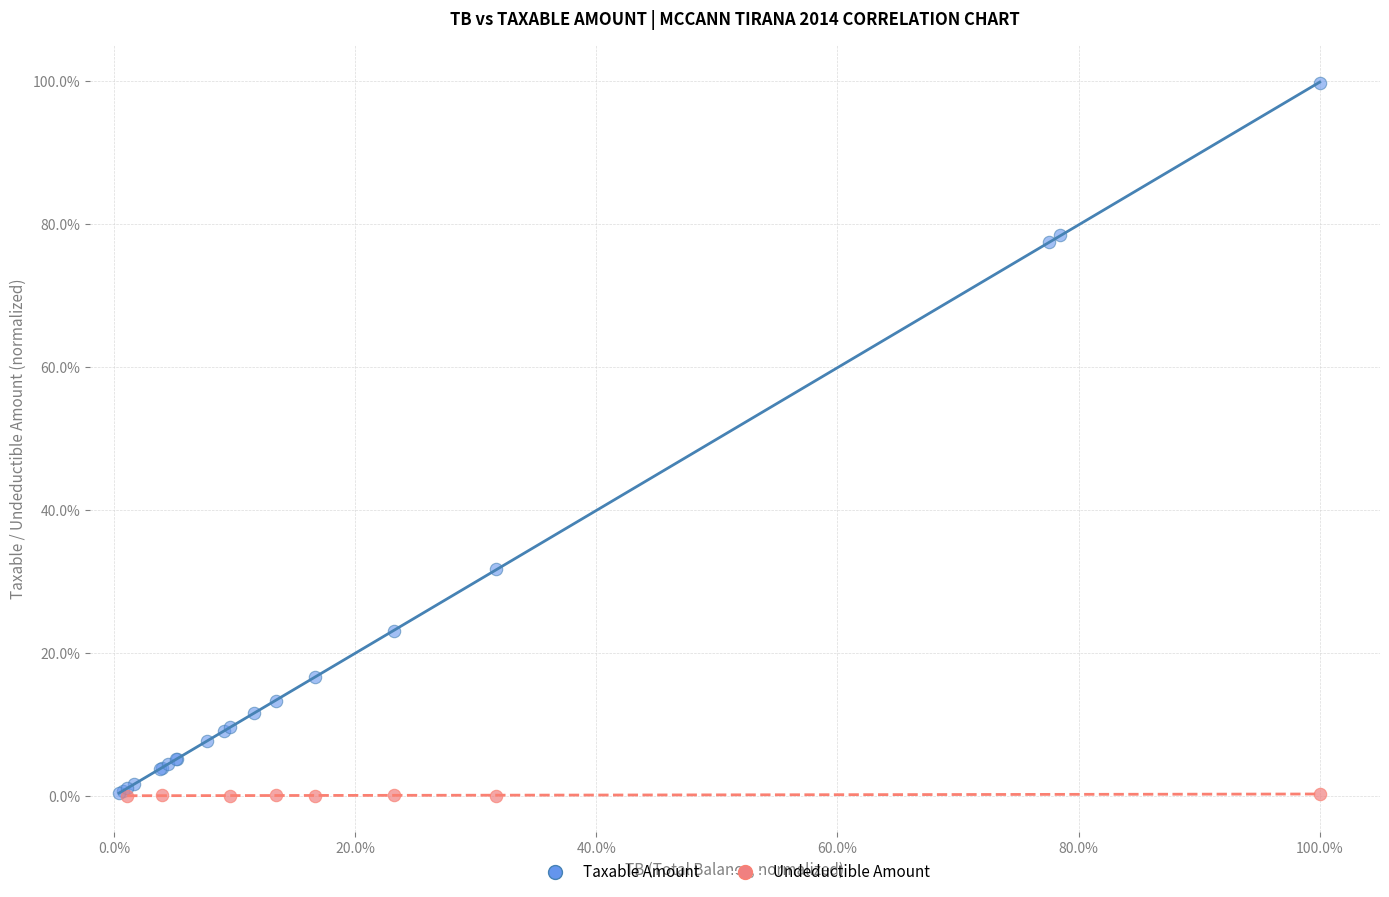

What are all the series names shown in the legend?

Taxable Amount, Undeductible Amount